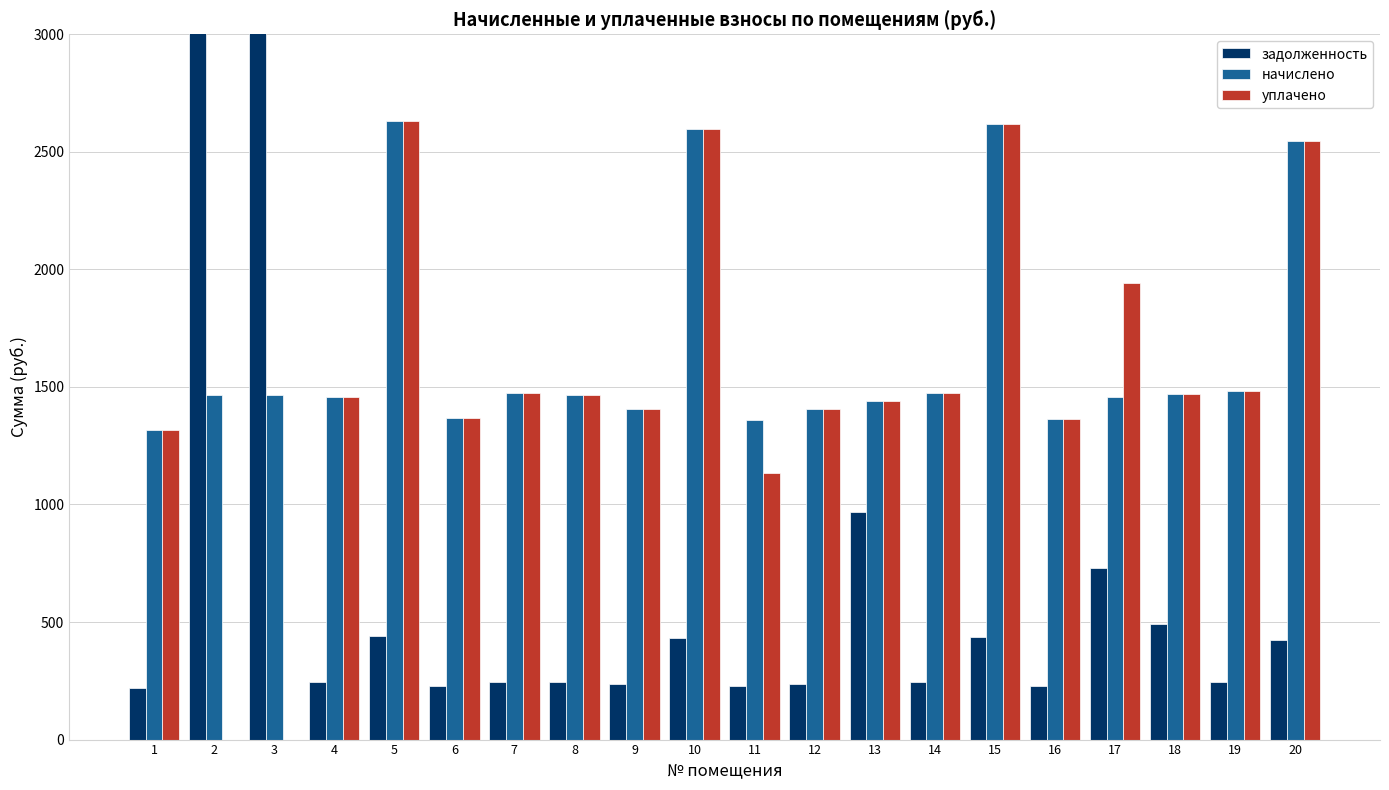

What is the value of the начислено bar at the 17th from the left?

1457.3